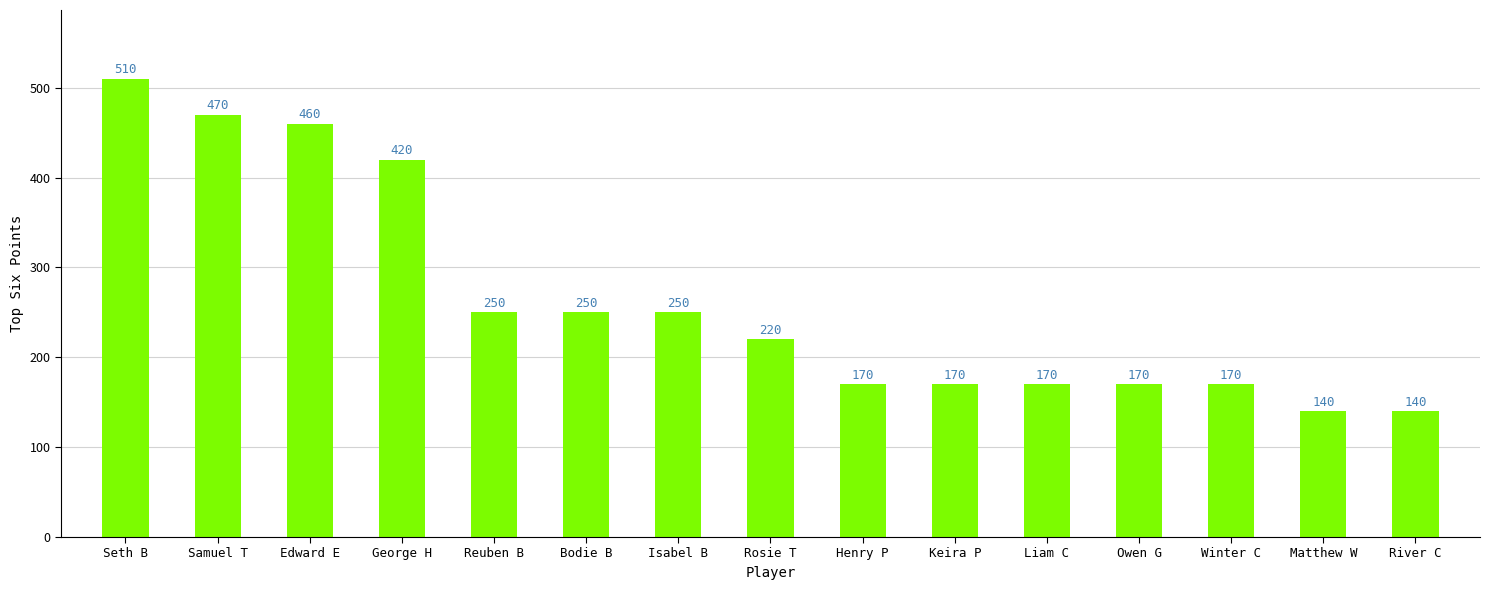

True or false: the data shows 170 at Liam C.

True